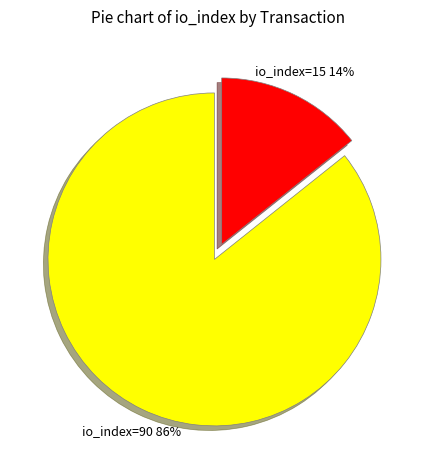

To the nearest percent, what percentage of the pie is io_index=15?

14%